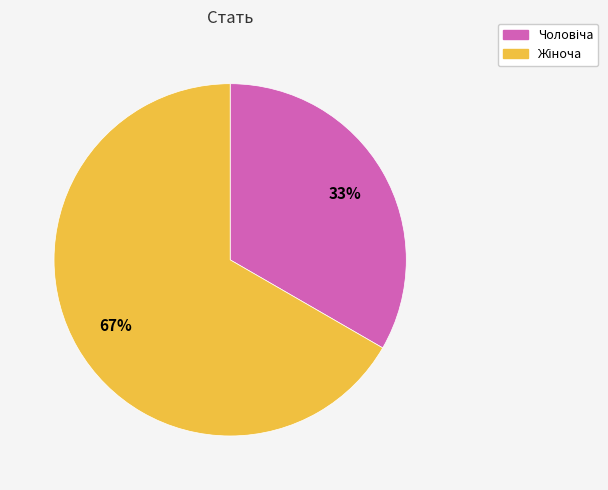

Is there a majority slice in this chart?

Yes